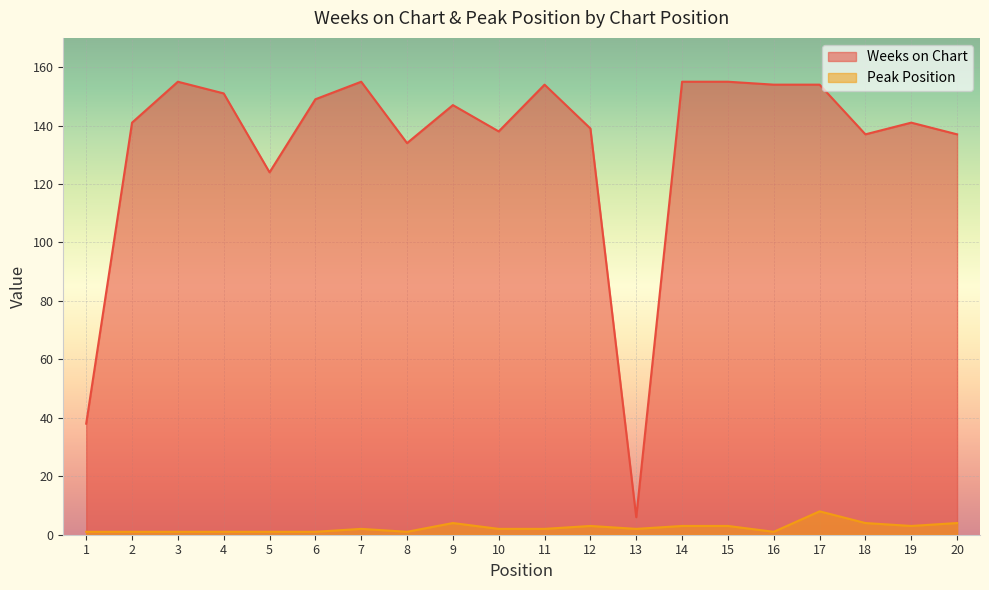

How many interior local valleys does the Weeks on Chart series have?

5